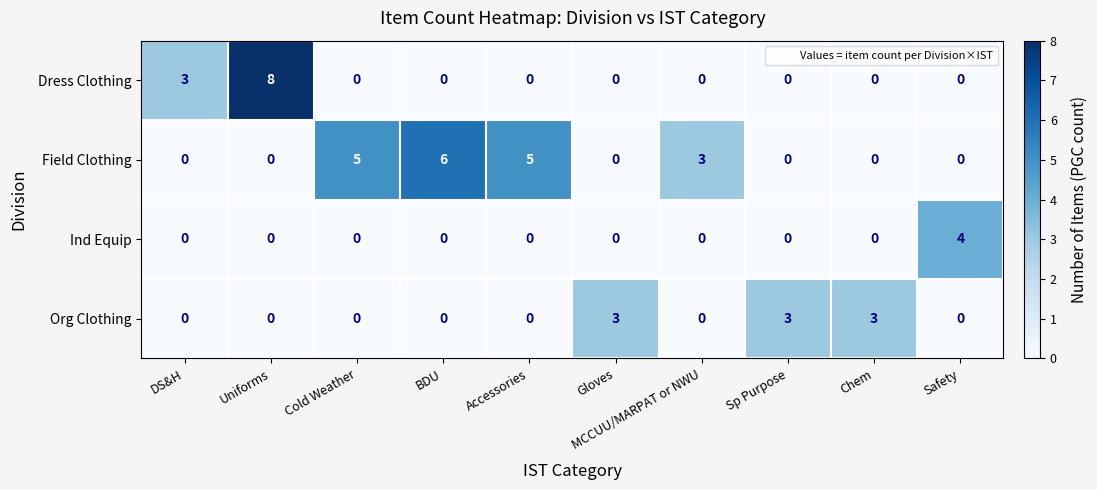

What is the total value across all series at Safety?

4